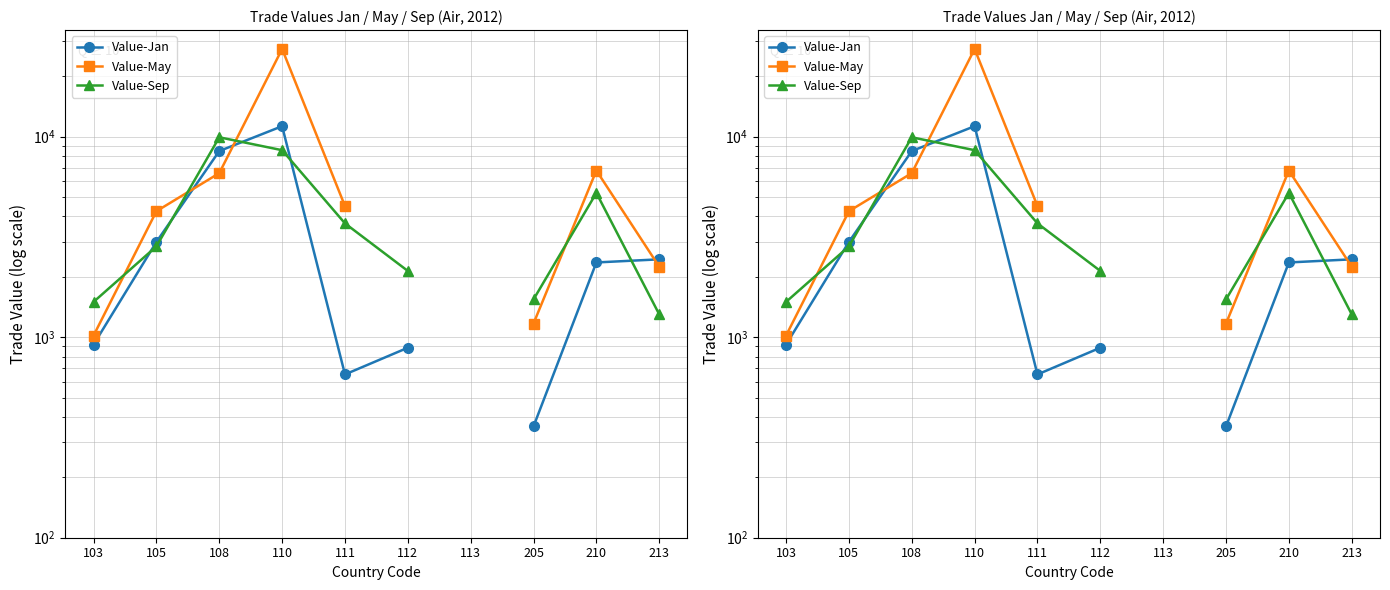

At which label does Value-May first exceed 6578?

110